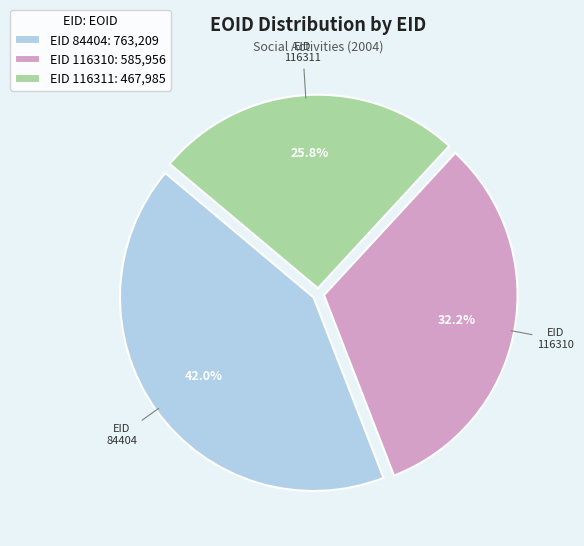

Does EID 116310: 585,956 represent more than half of the total?

No